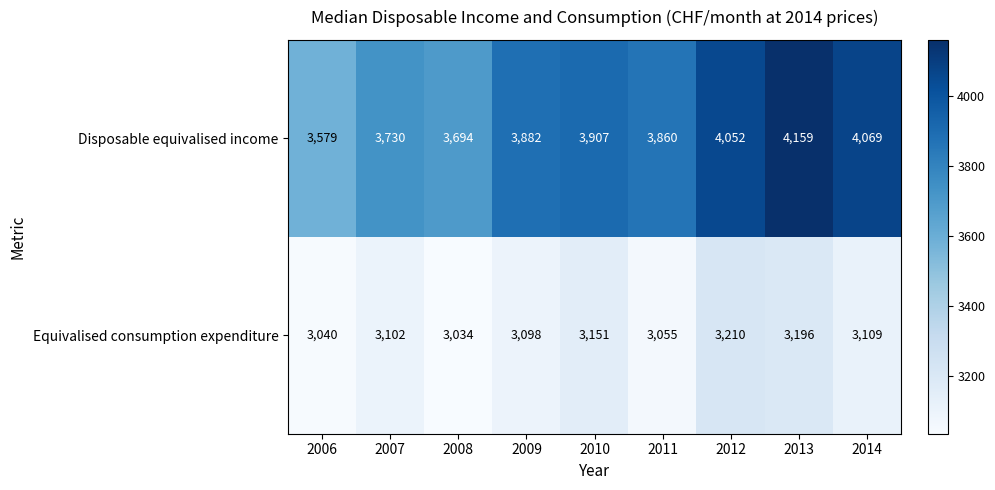

What is the difference between the second highest and second lowest values in the Equivalised consumption expenditure series?

156